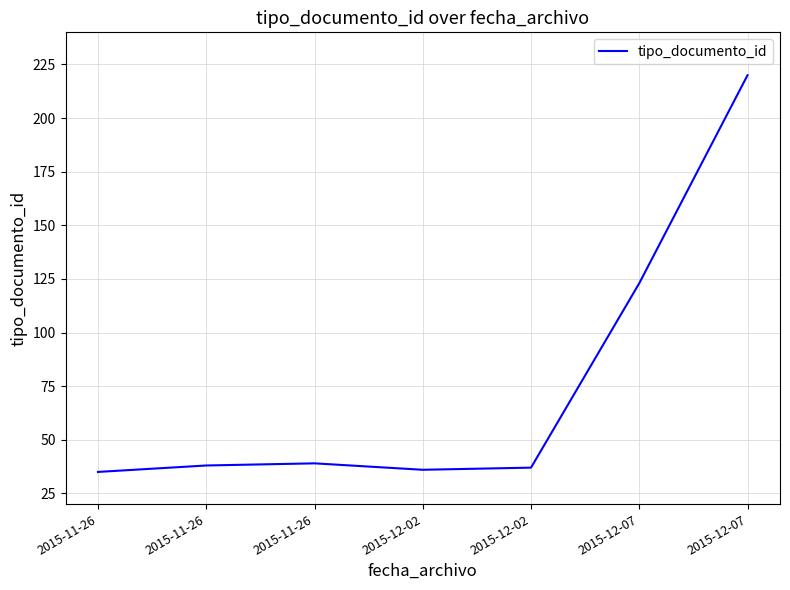

Reading right to left, what are all the values shown in this chart?

2015-12-07=220	2015-12-07=123	2015-12-02=37	2015-12-02=36	2015-11-26=39	2015-11-26=38	2015-11-26=35